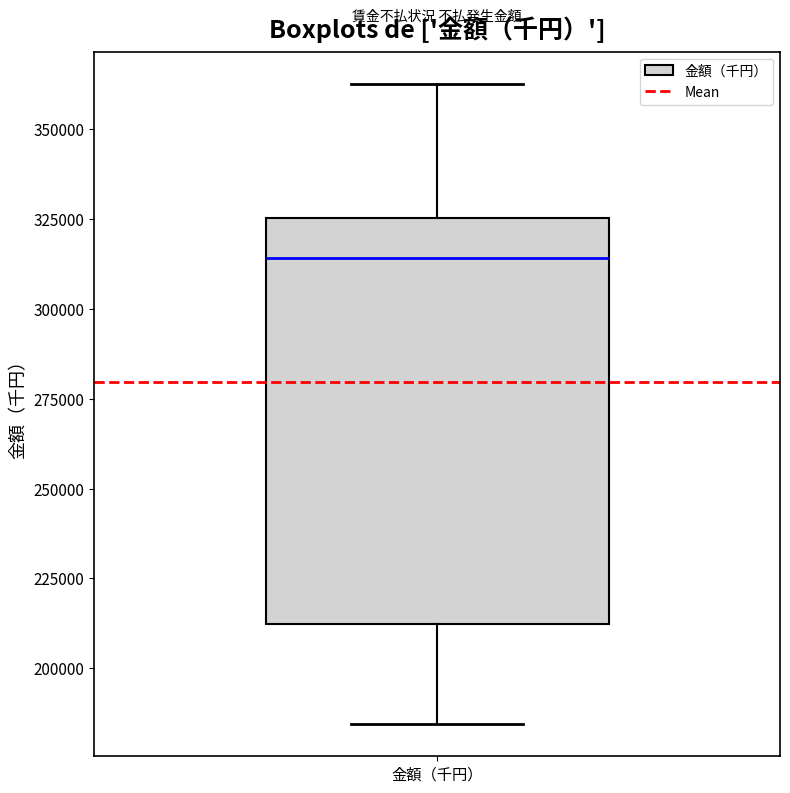

Where is the upper edge of the box for 金額（千円） on the y-axis? The values are not printed on the chart, so give them approximately, as read against the axis.

325000